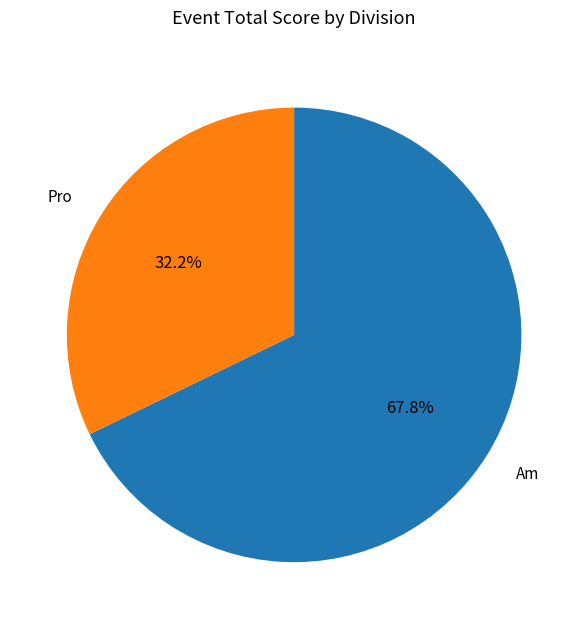

How much of the chart is everything except Am?

32.2%